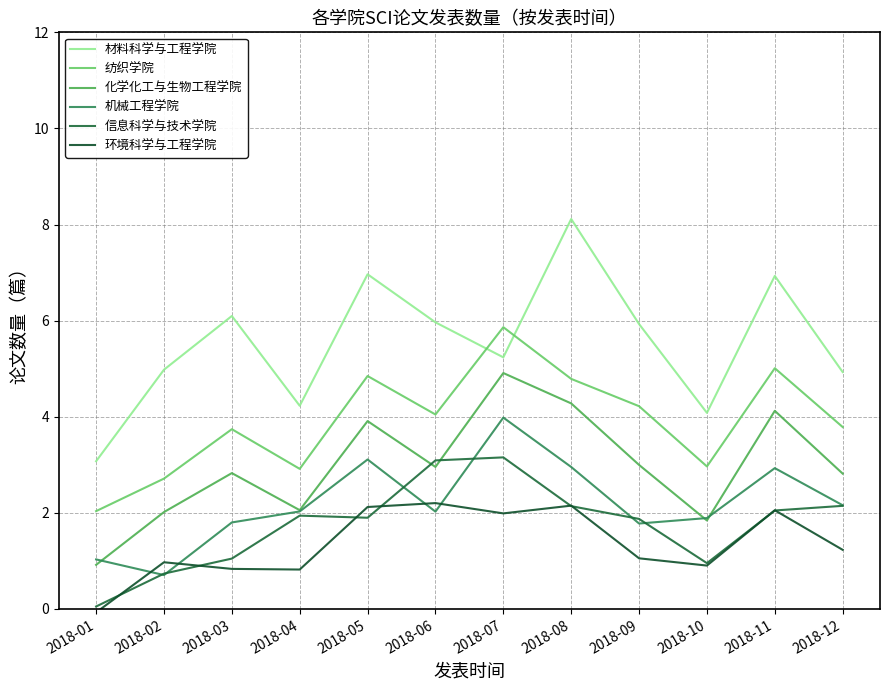

True or false: 材料科学与工程学院 and 机械工程学院 intersect in this chart.

False